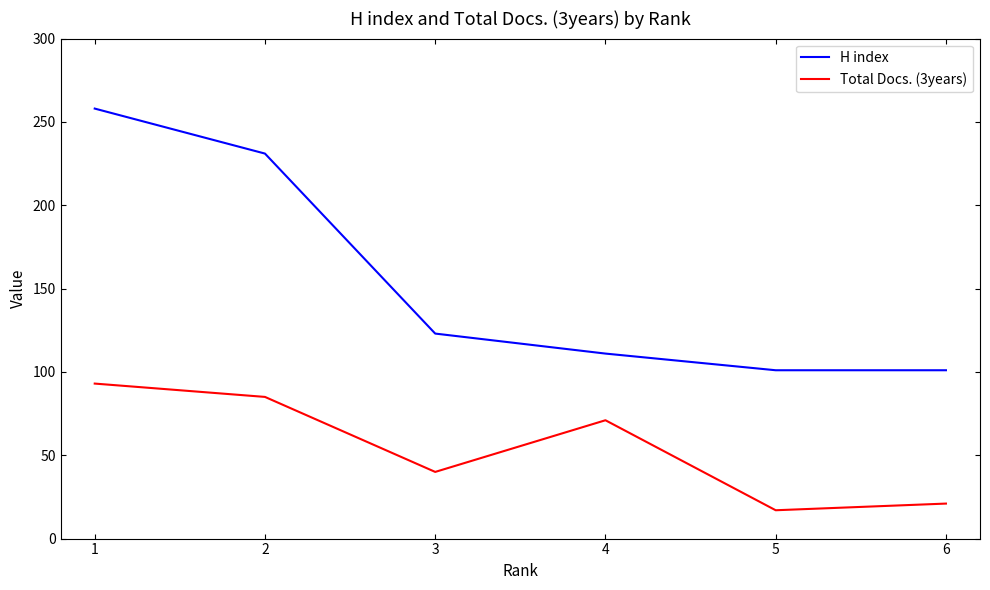

Rank the series by their maximum value, from lowest to highest.

Total Docs. (3years), H index